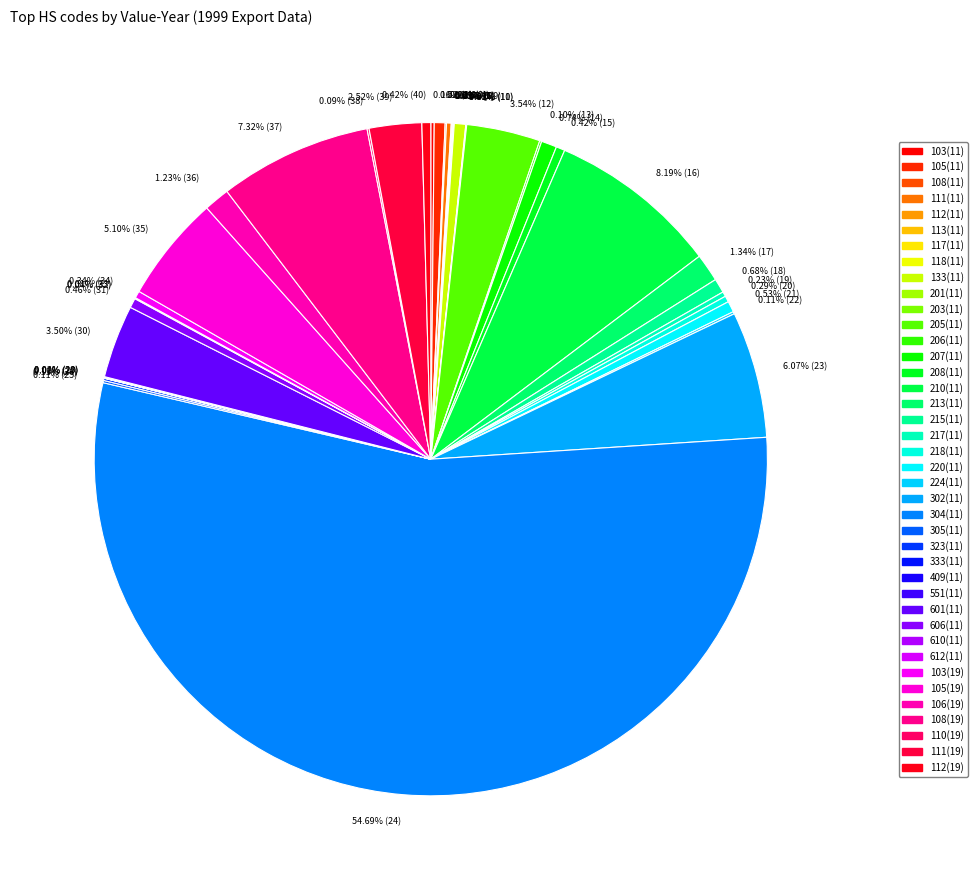

Is there any slice that represents more than half of the pie?

Yes